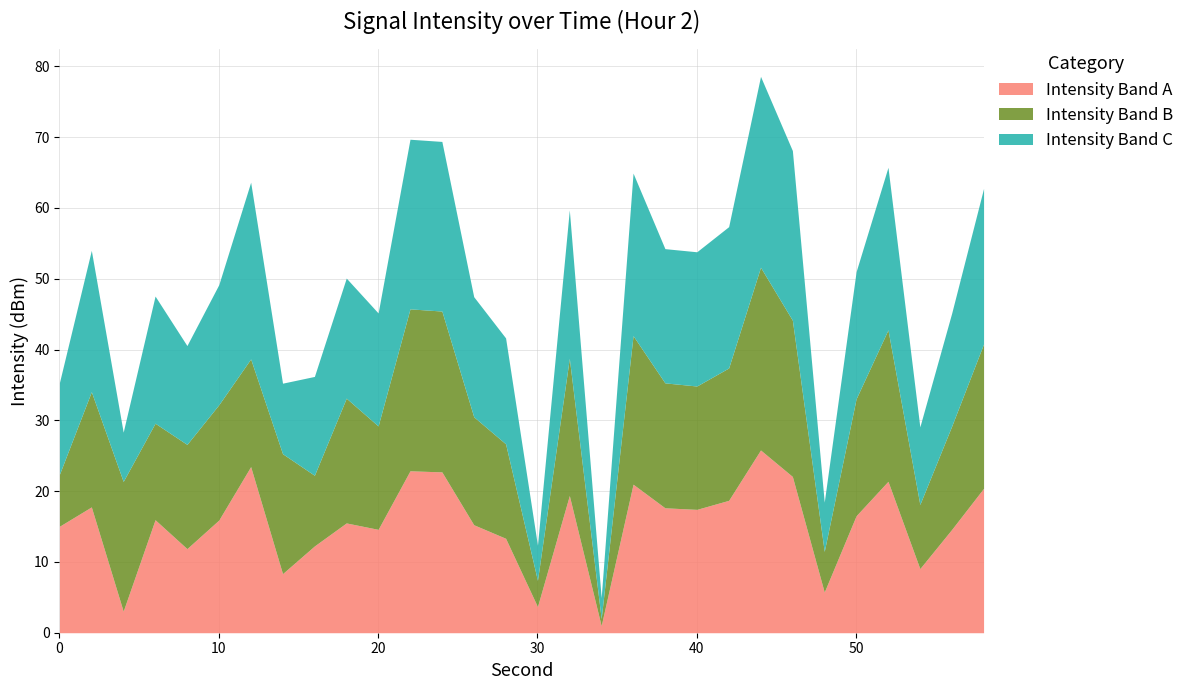

Between 52 and 10, which is larger?

52